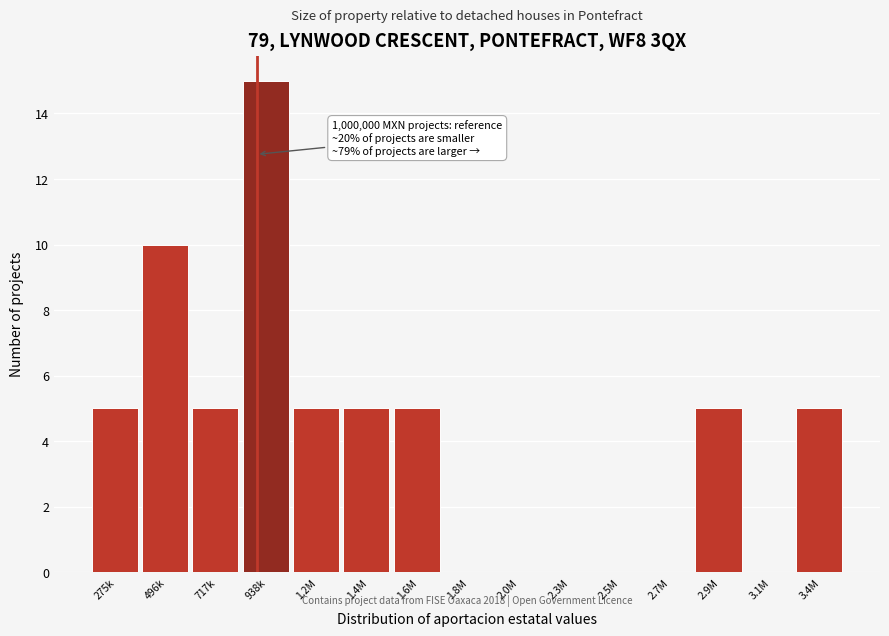

Reading left to right, transcribe all the data shown in this chart.

275k=5	496k=10	717k=5	938k=15	1.2M=5	1.4M=5	1.6M=5	1.8M=0	2.0M=0	2.3M=0	2.5M=0	2.7M=0	2.9M=5	3.1M=0	3.4M=5